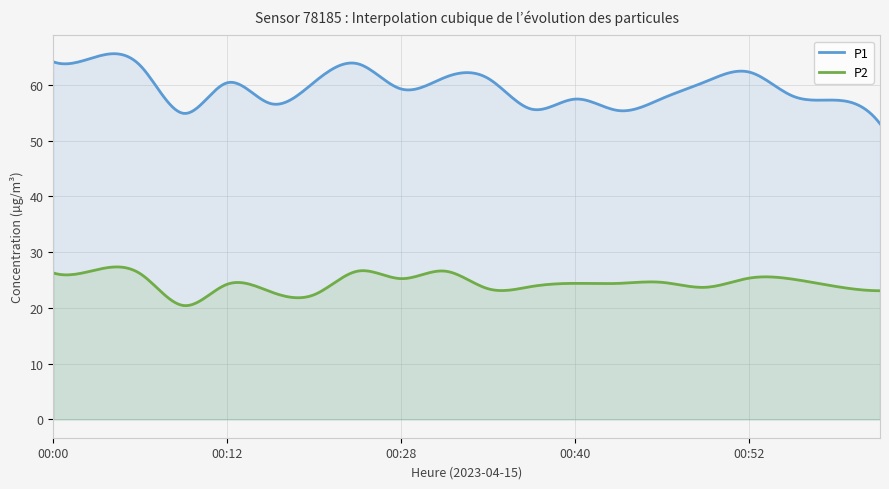

At which label does P1 first exceed 60?

00:00